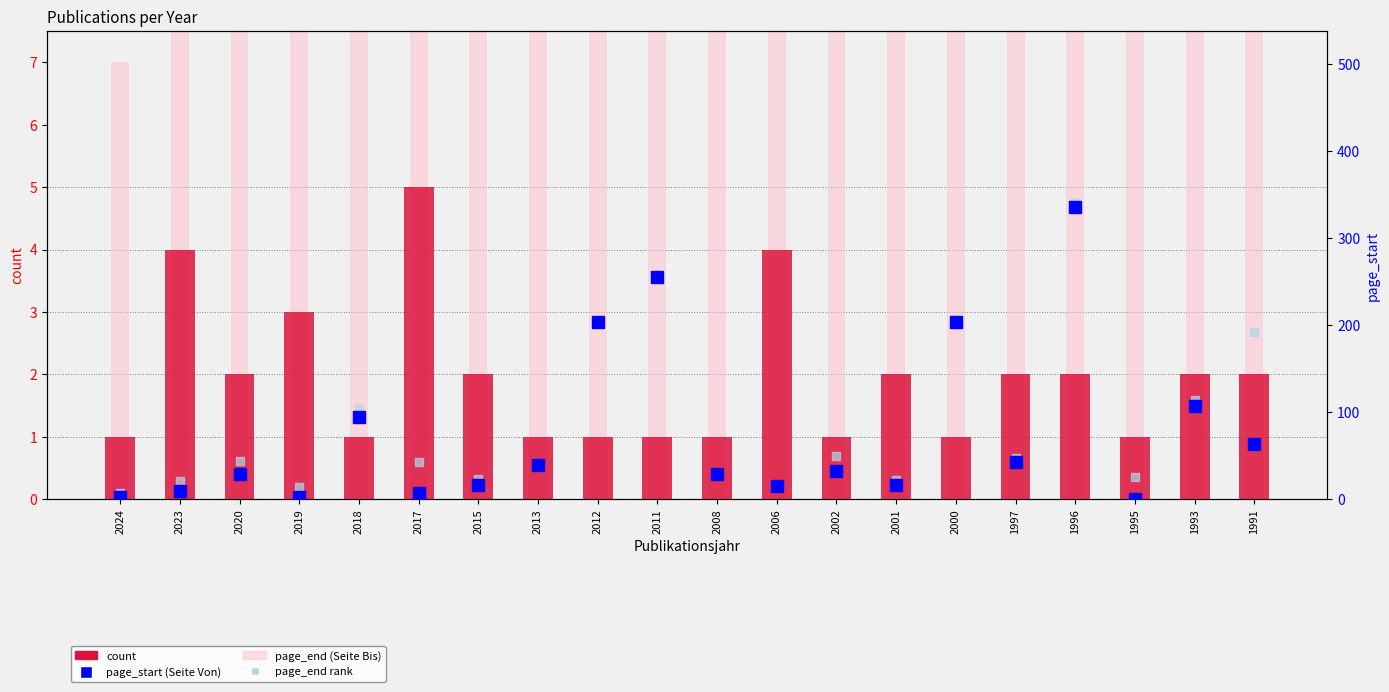

What is the value of the count bar at the 12th from the left?

4